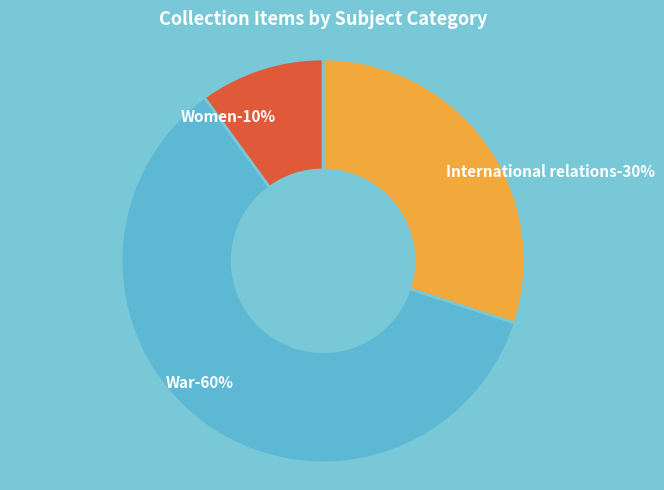

Is Iowa Women's Archives the majority of the pie?

No